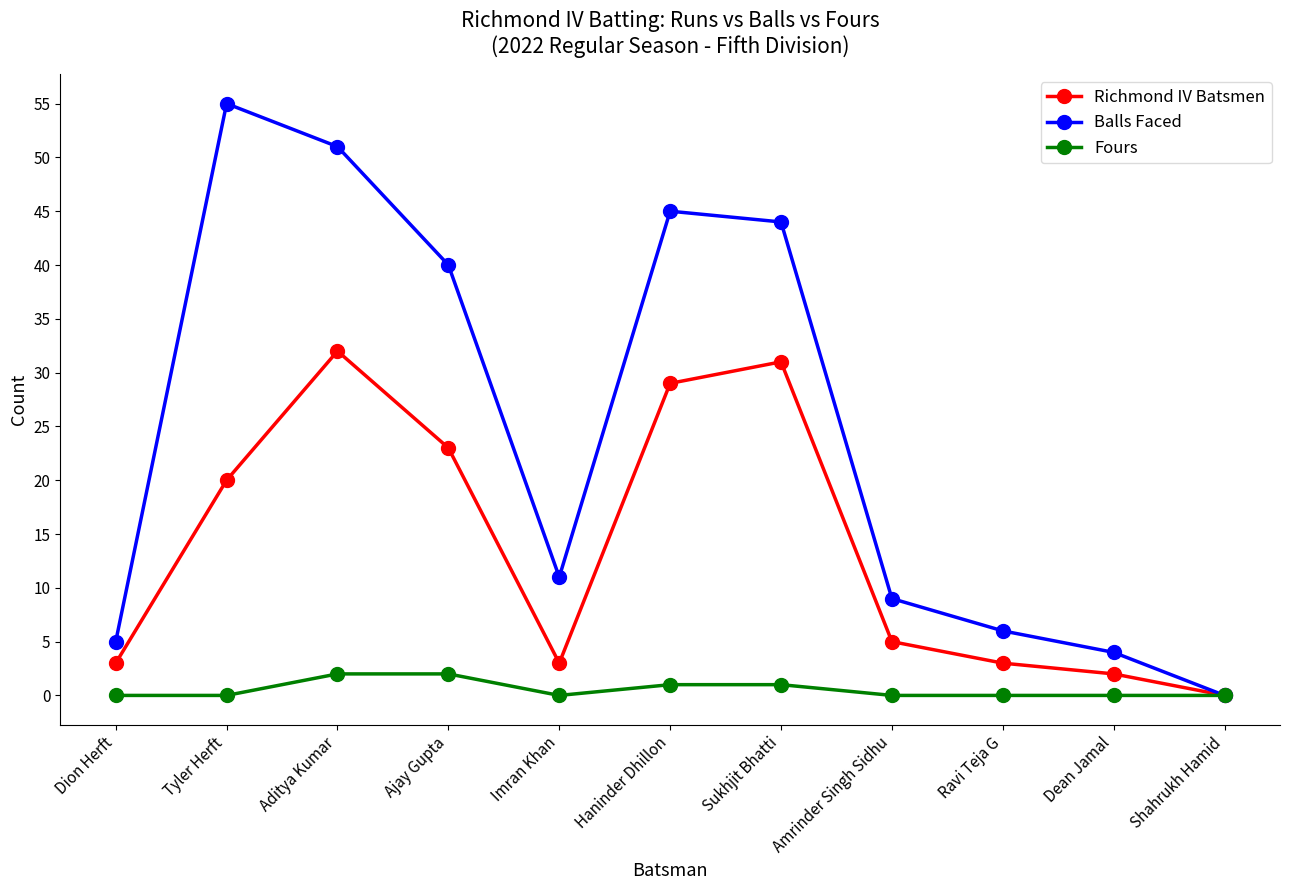

What is the value of the Balls Faced point at the 8th from the left?

9